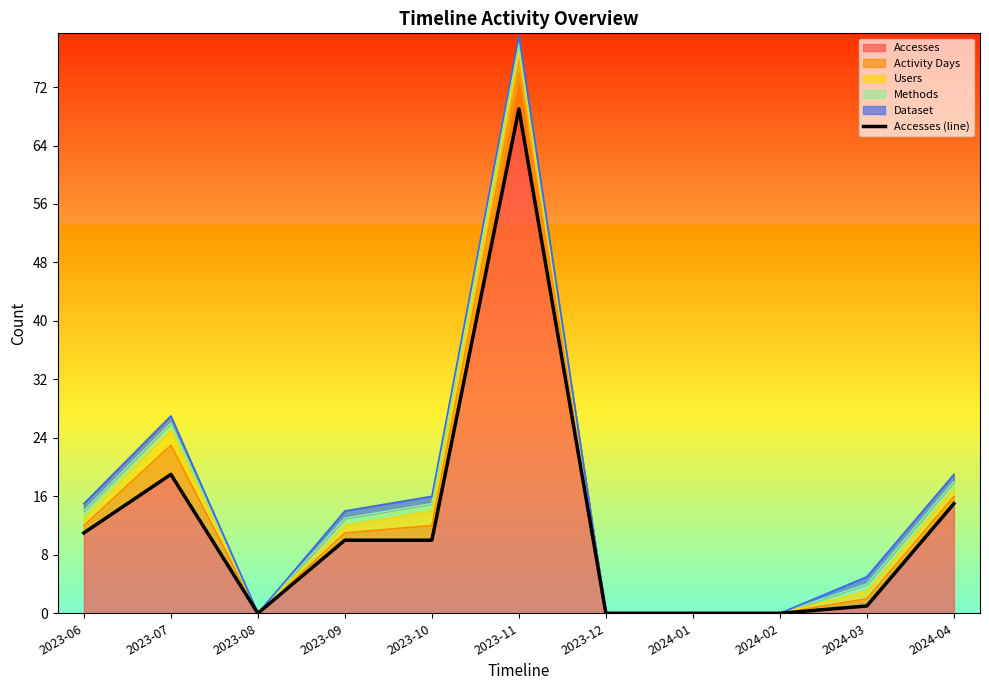

What is the sum of all values?

135